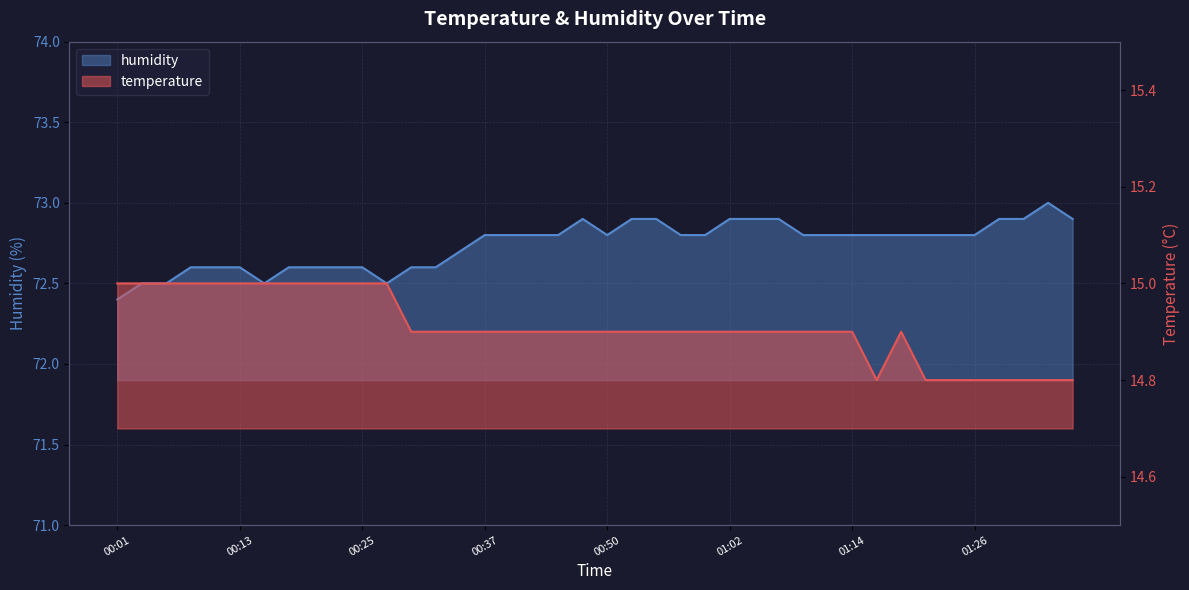

The value of humidity at 01:14 is 72.8. True or false?

True